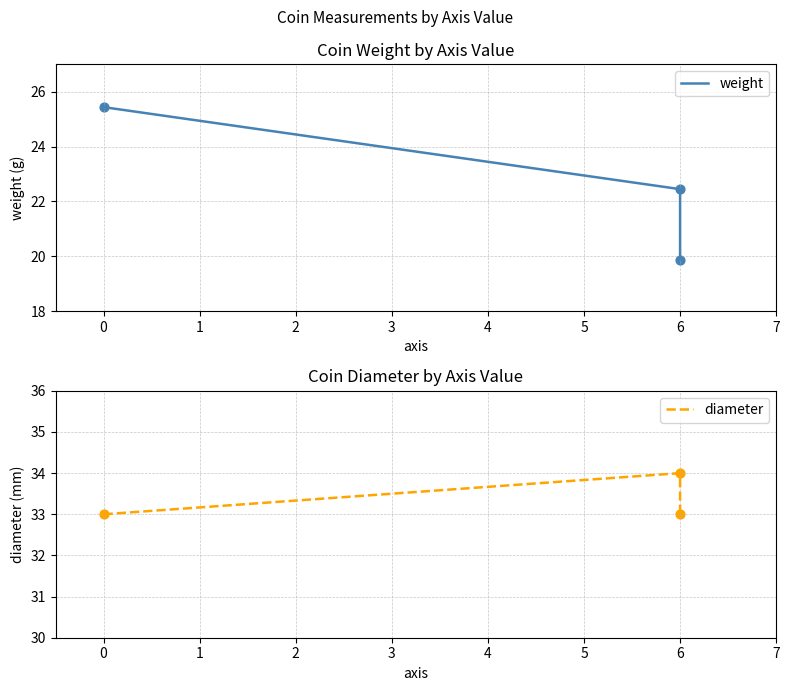

Which series reaches the minimum Y coordinate?

weight